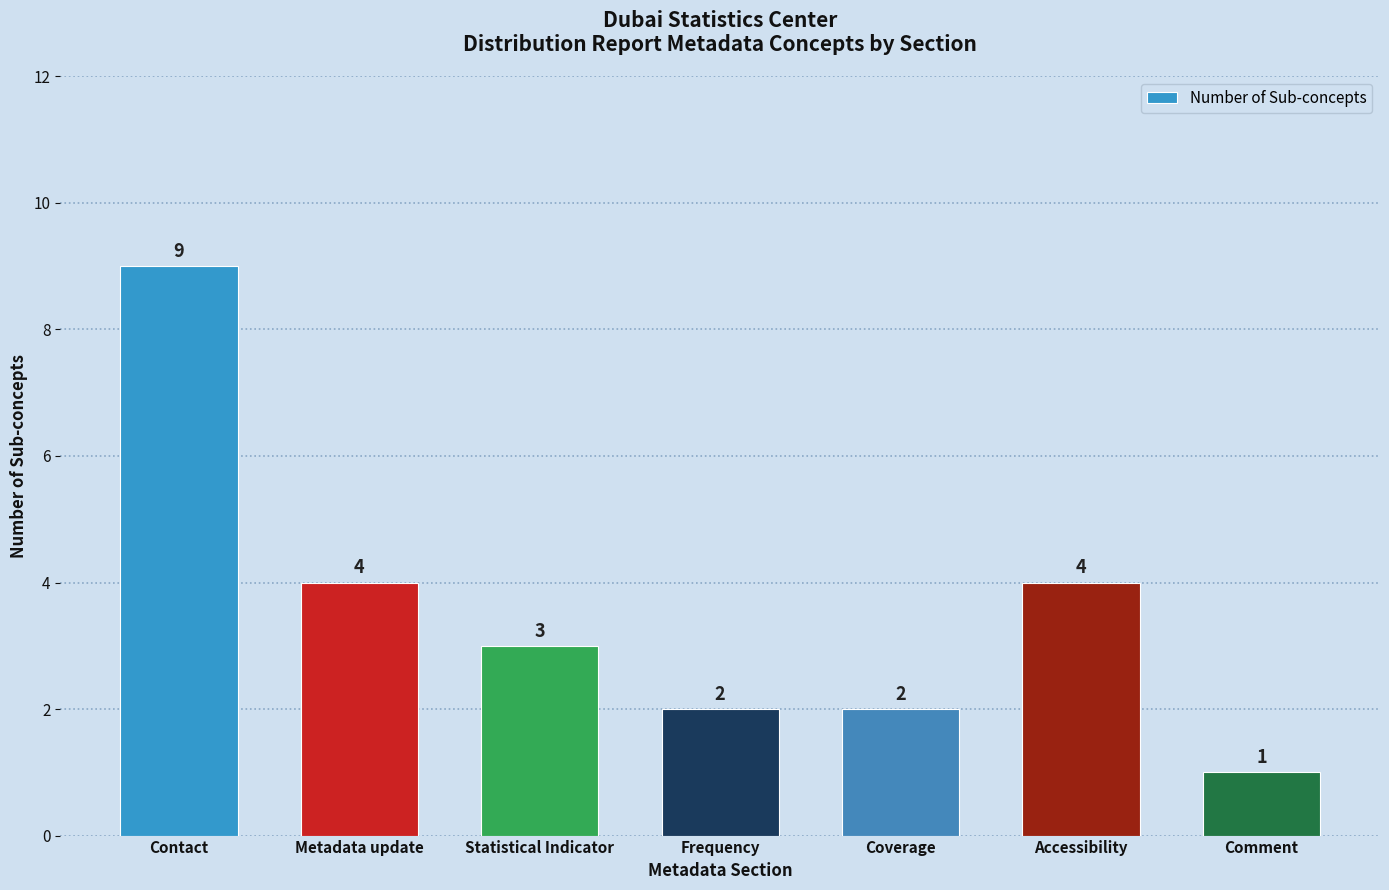

What is the label of the 7th bar from the left?

Comment